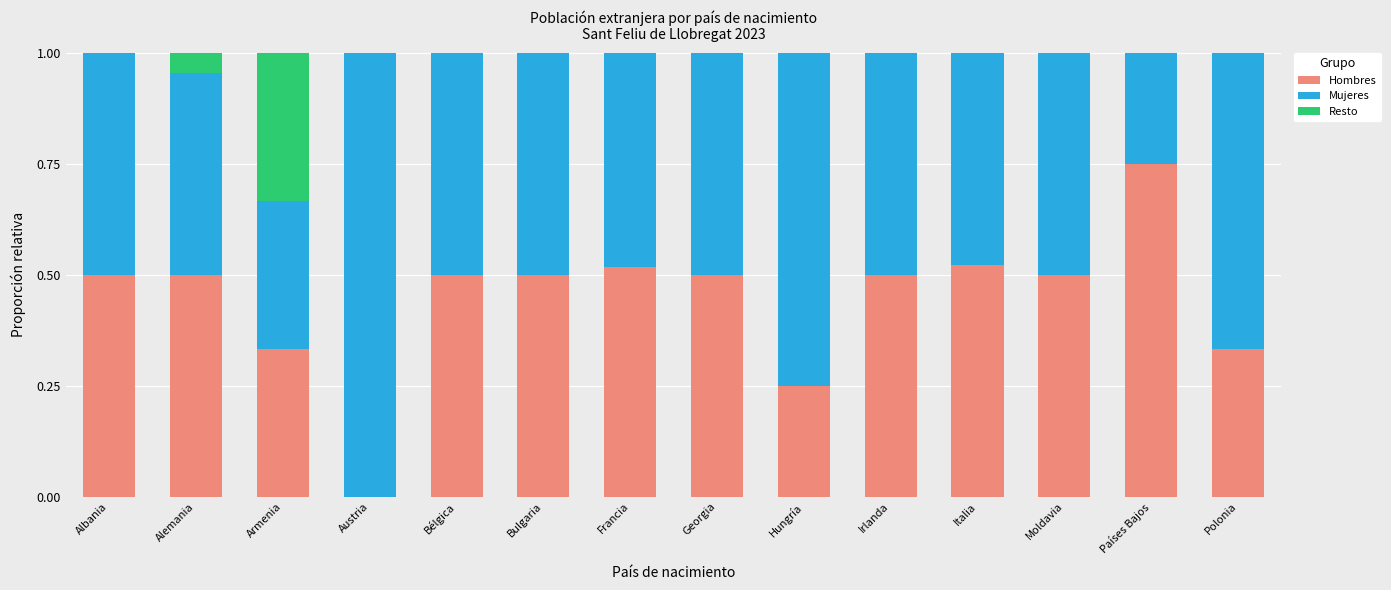

What is the sum of the Hombres values at Francia and Moldavia?

1.0